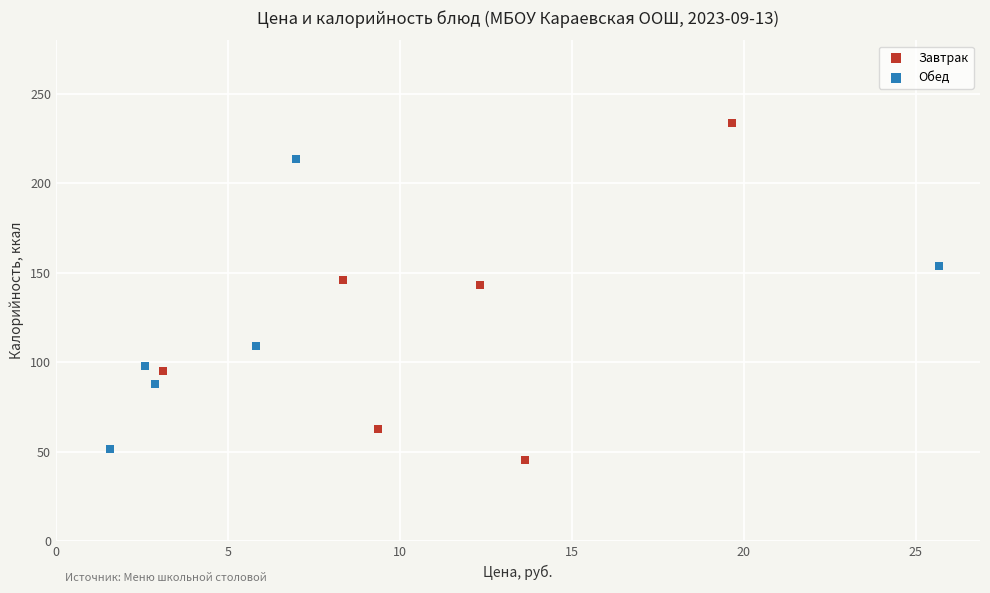

Which series has the largest Y range (max minus min)?

Завтрак